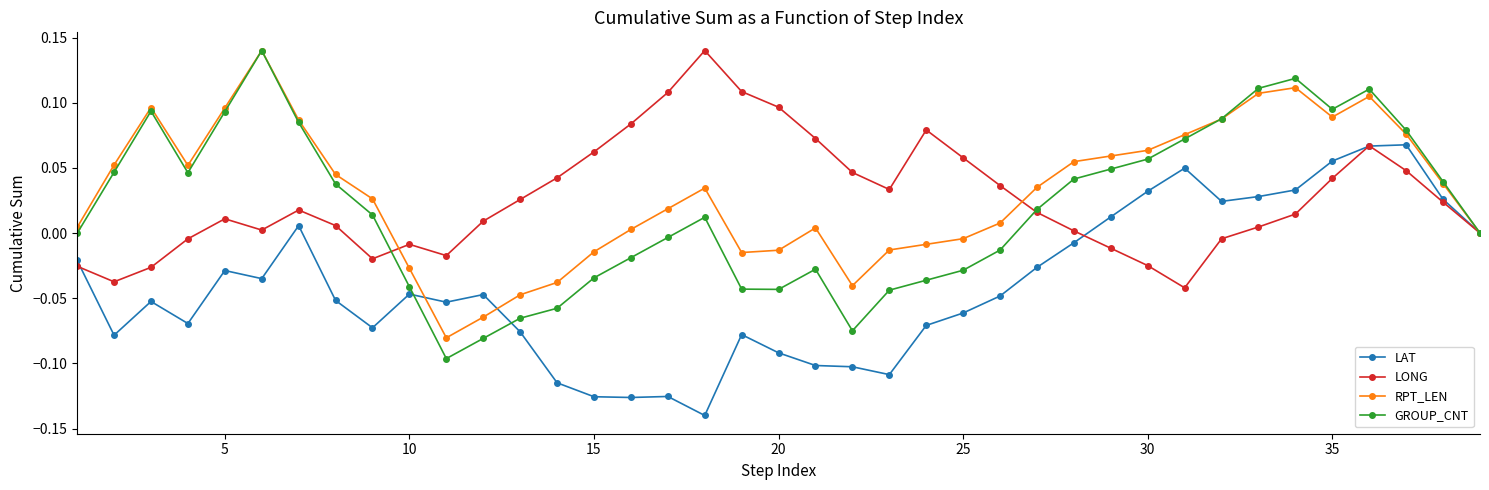

Which series has the widest spread of values?

GROUP_CNT